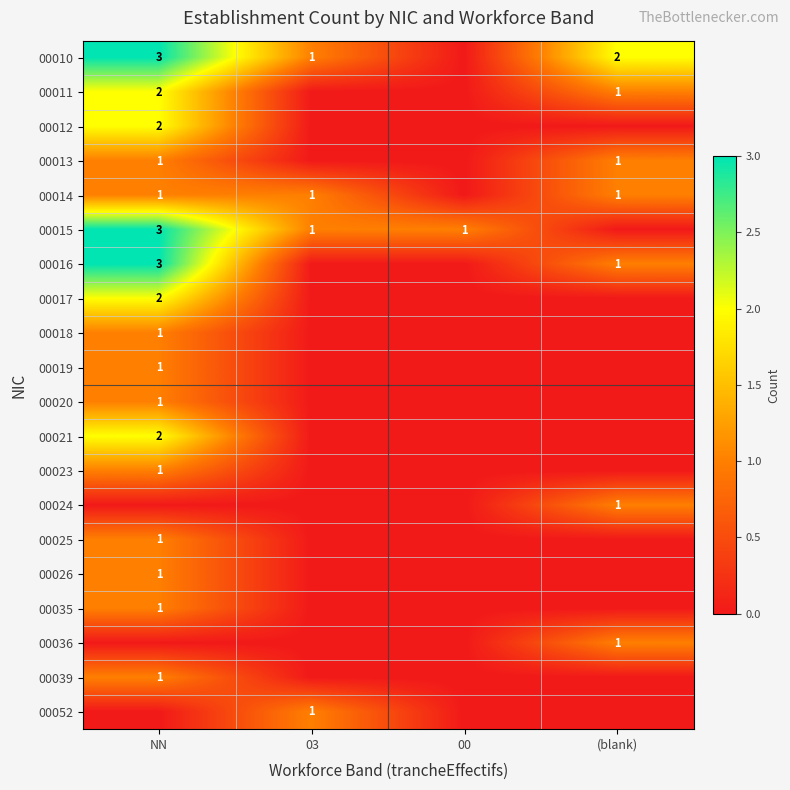

What is the sum of the 00016 values at (blank) and NN?

4